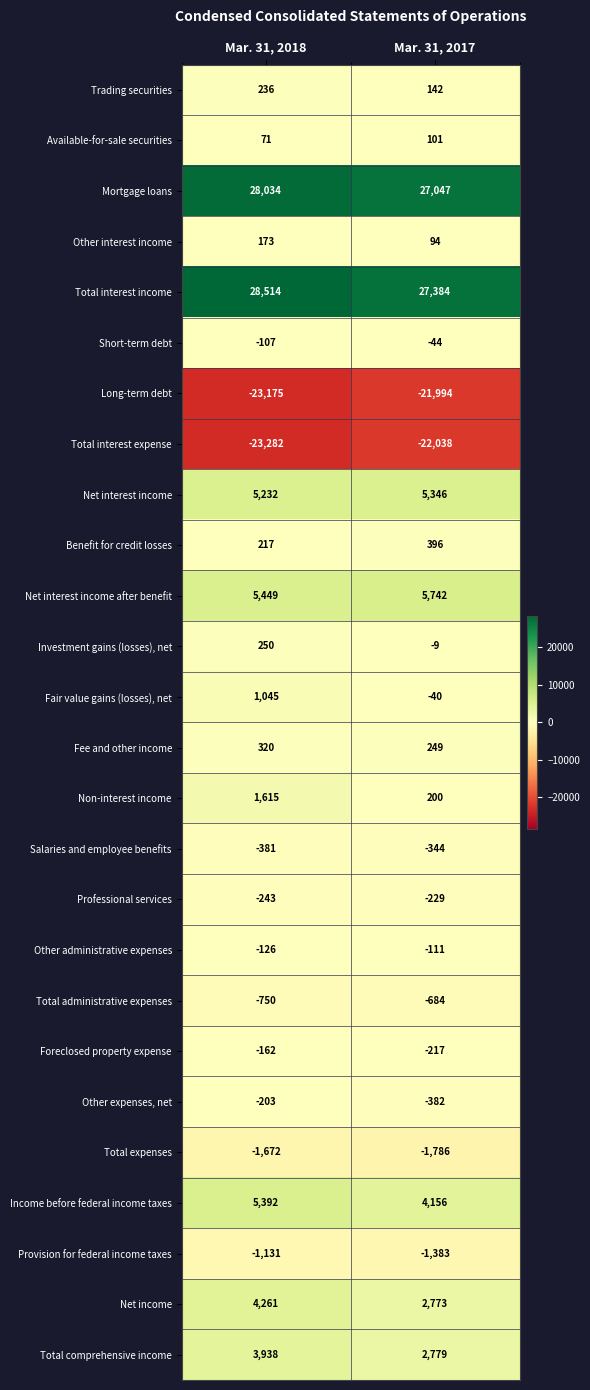

What is the spread (max minus min) of values at Mar. 31, 2017?

49422